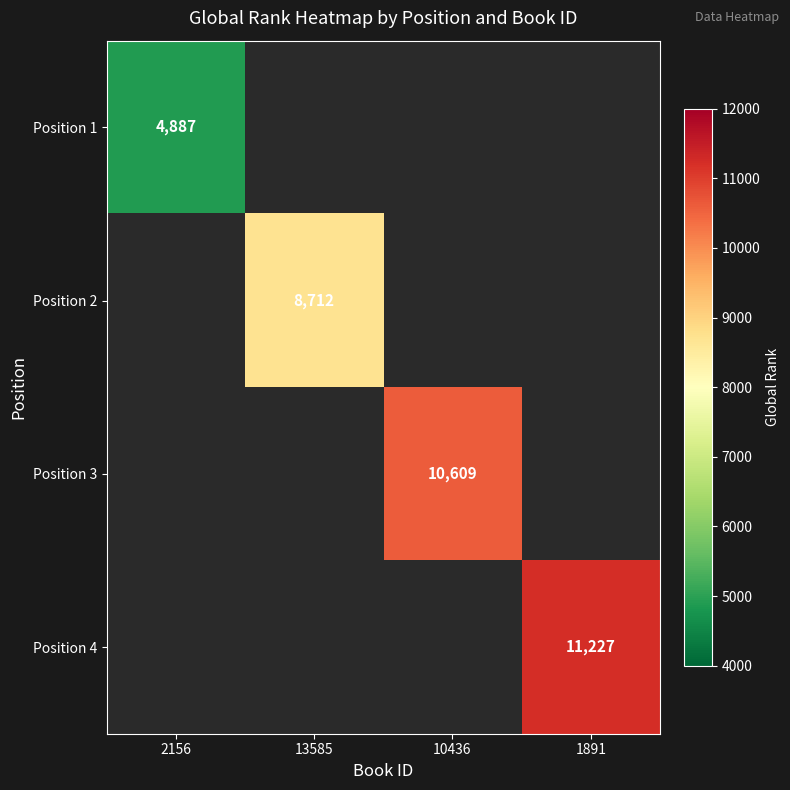

The value of Position 1 at 2156 is 4887.0. True or false?

True